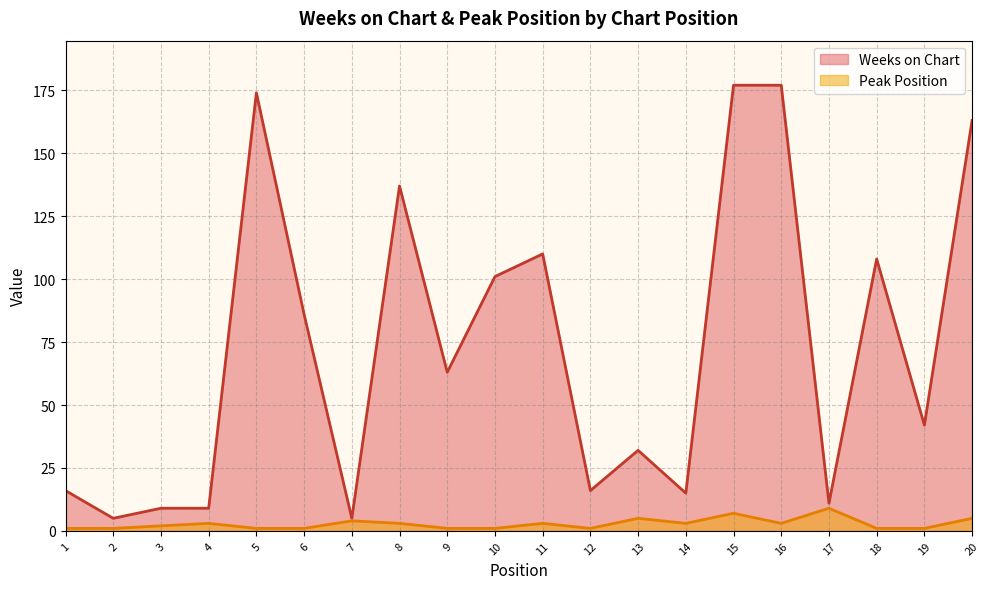

What is the difference between the maximum and minimum values in the Peak Position series?

8